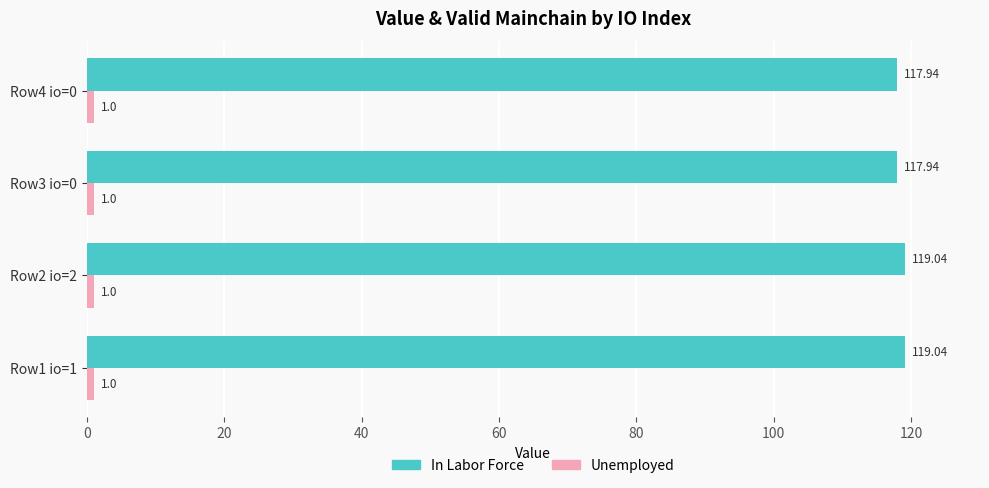

What is the average value of the In Labor Force series?

118.5